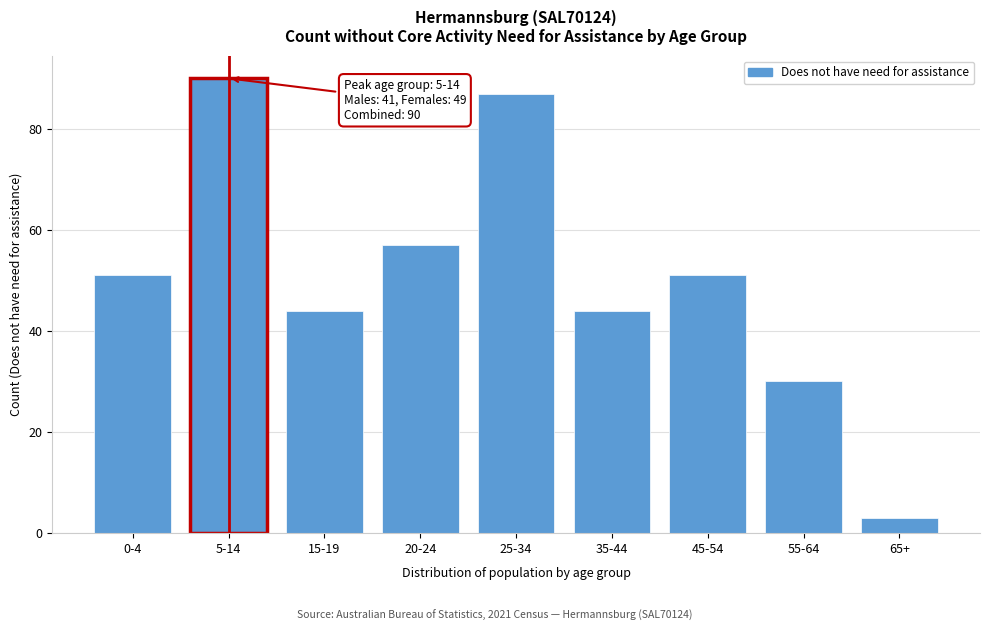

Reading right to left, list all the values displayed in this chart.

3	30	51	44	87	57	44	90	51